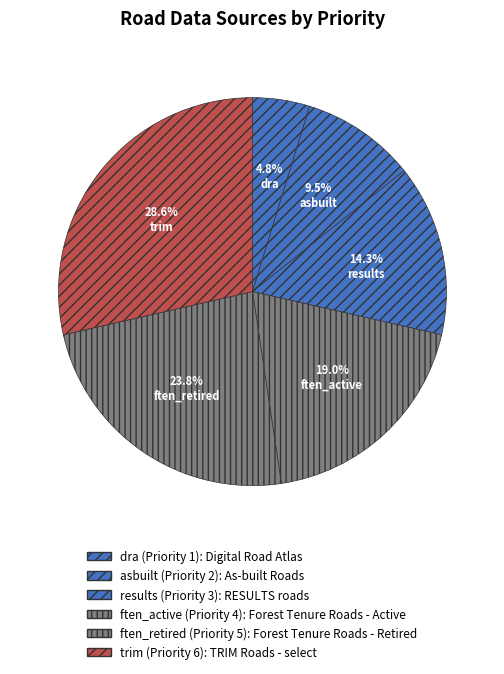

Does trim account for over 50% of the chart?

No